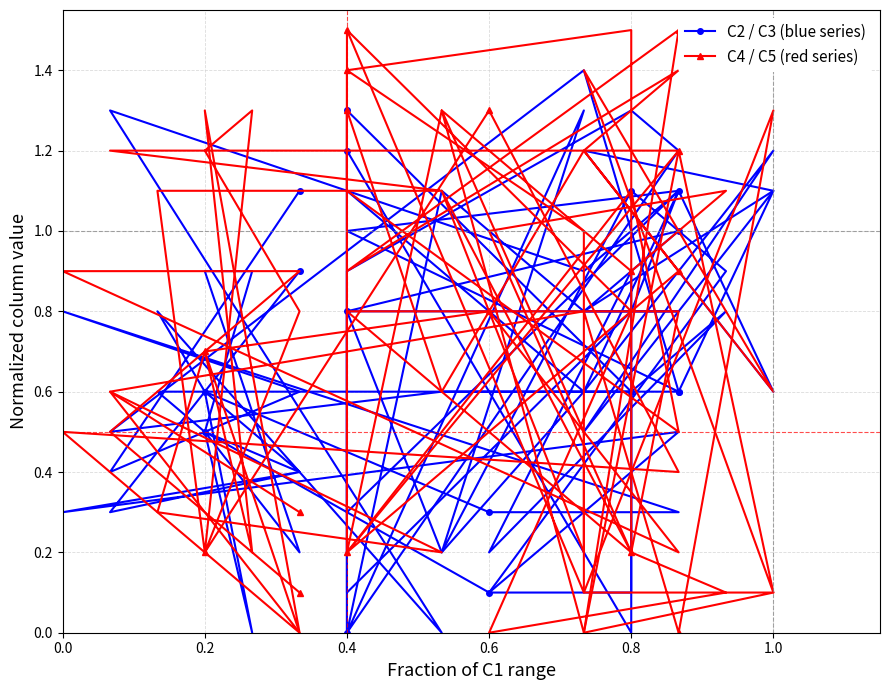

What are all the series names shown in the legend?

C2 / C3 (blue series), C4 / C5 (red series)